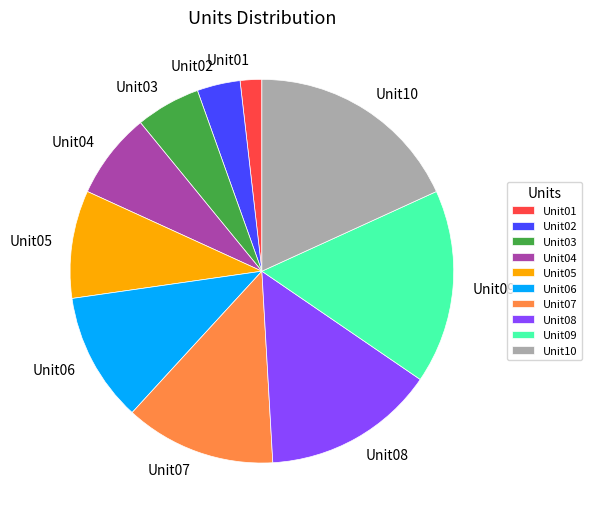

What is the largest slice in the pie chart?

Unit10